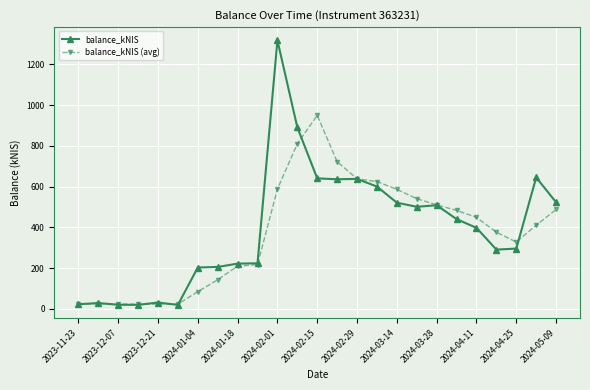

What is the value of the balance_kNIS (avg) point at the 12th from the left?

810.6